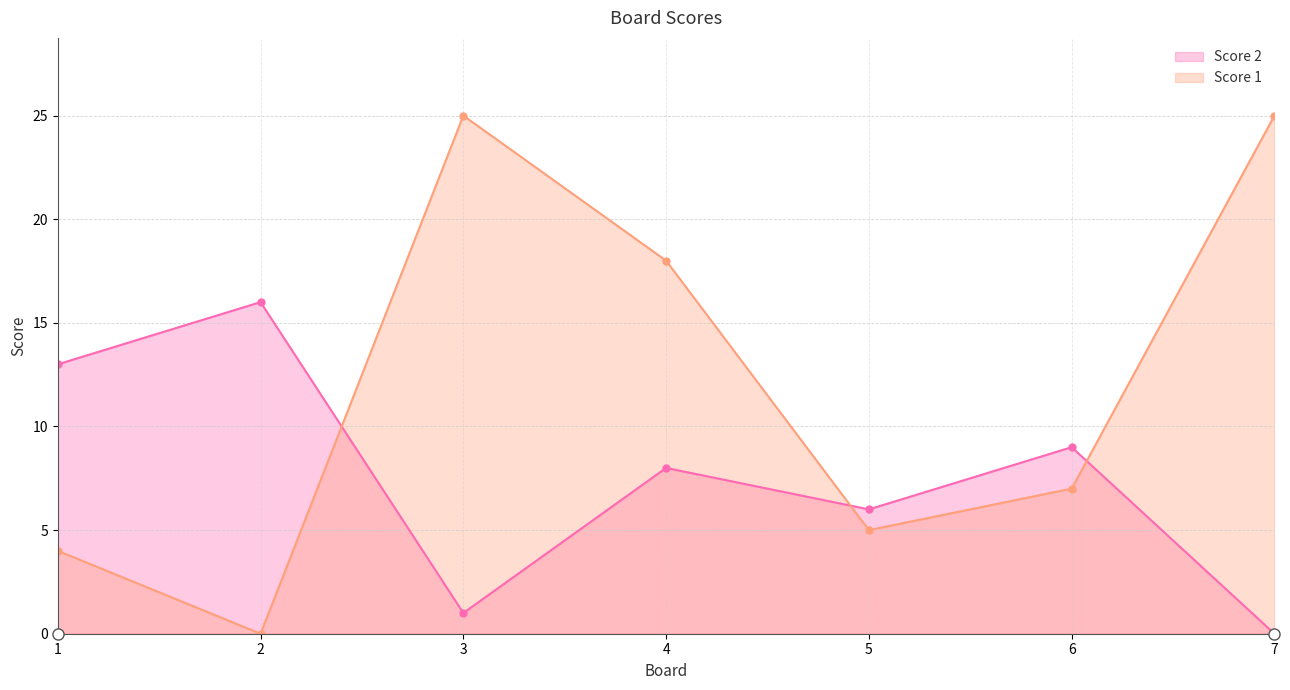

At 3, list the series in order from largest to smallest.

Score 1, Score 2